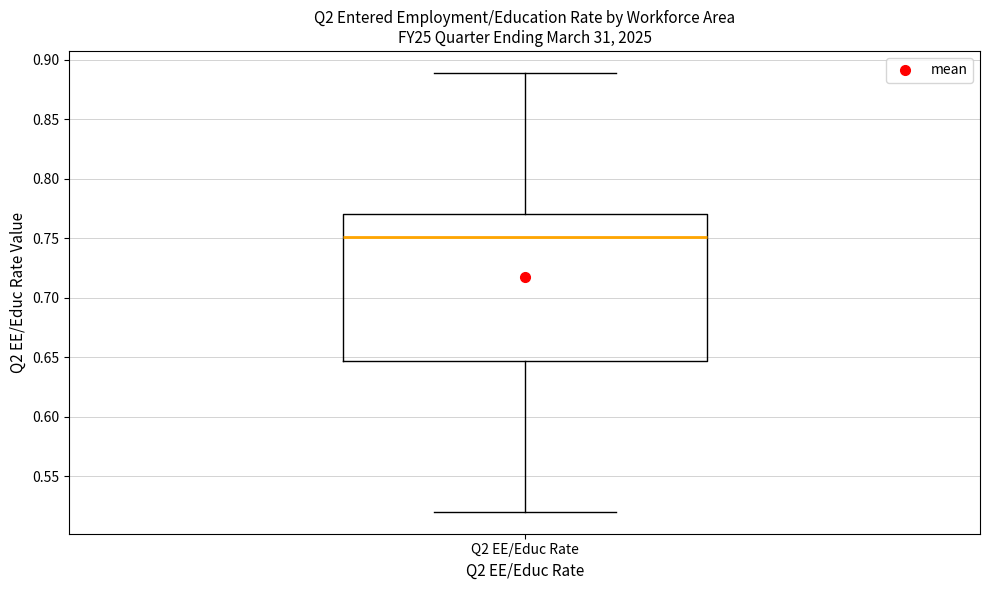

Transcribe this box plot: give where the median line is, the range the box spans, and where the two whiskers end, as read against the y-axis. The values are not printed on the chart, so give them approximately, as read against the axis.

median 0.750, box 0.645 to 0.770, whiskers 0.520 to 0.890